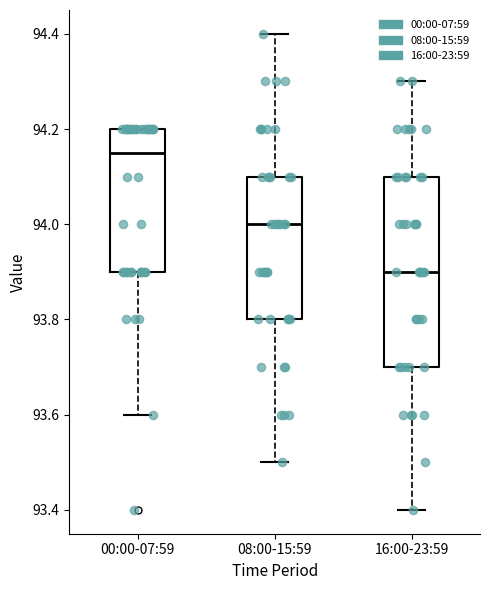

Reading left to right, transcribe this box plot: for each box, give where its median line is, the range the box spans, and where its two whiskers end, as read against the y-axis. The values are not printed on the chart, so give them approximately, as read against the axis.

00:00-07:59: median 94.16, box 93.90 to 94.20, whiskers 93.60 to 94.20
08:00-15:59: median 94.00, box 93.80 to 94.10, whiskers 93.50 to 94.40
16:00-23:59: median 93.90, box 93.70 to 94.10, whiskers 93.40 to 94.30